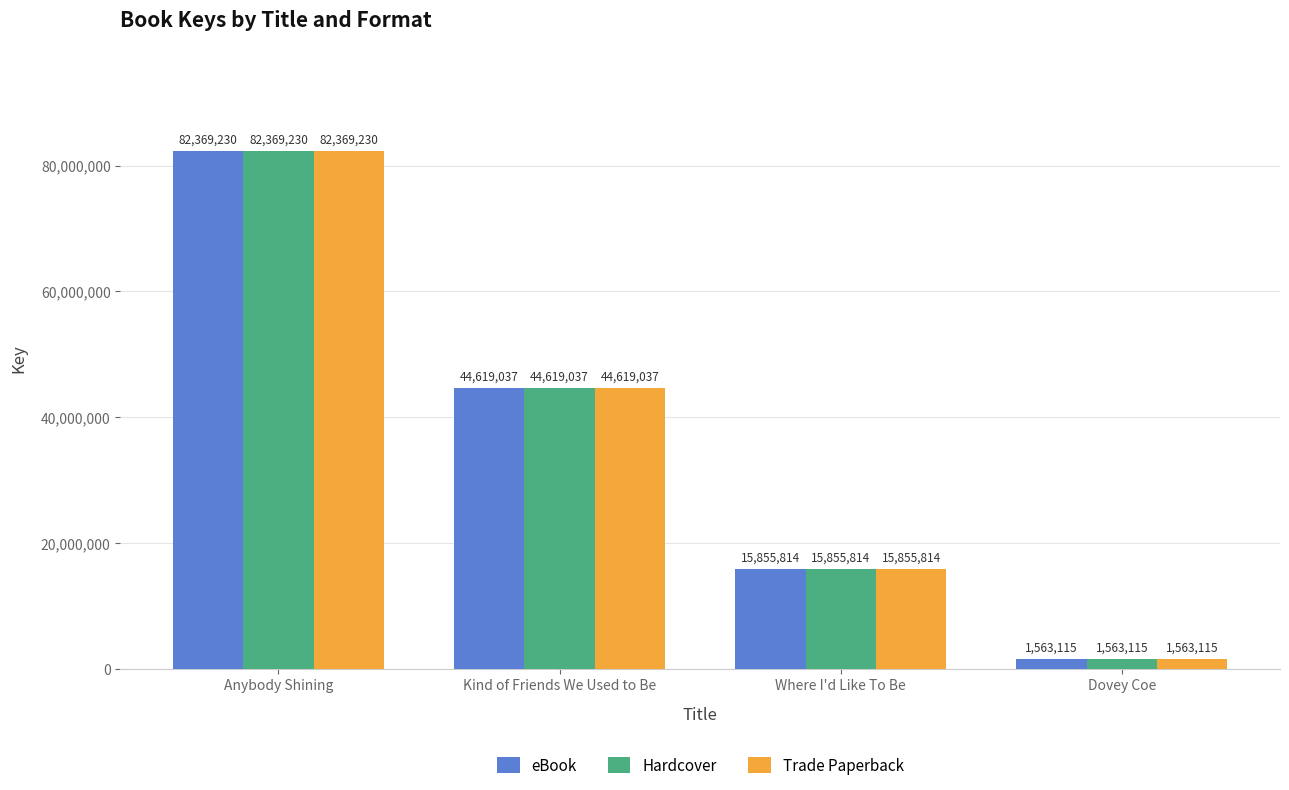

At how many categories does at least one series exceed 9773443?

3